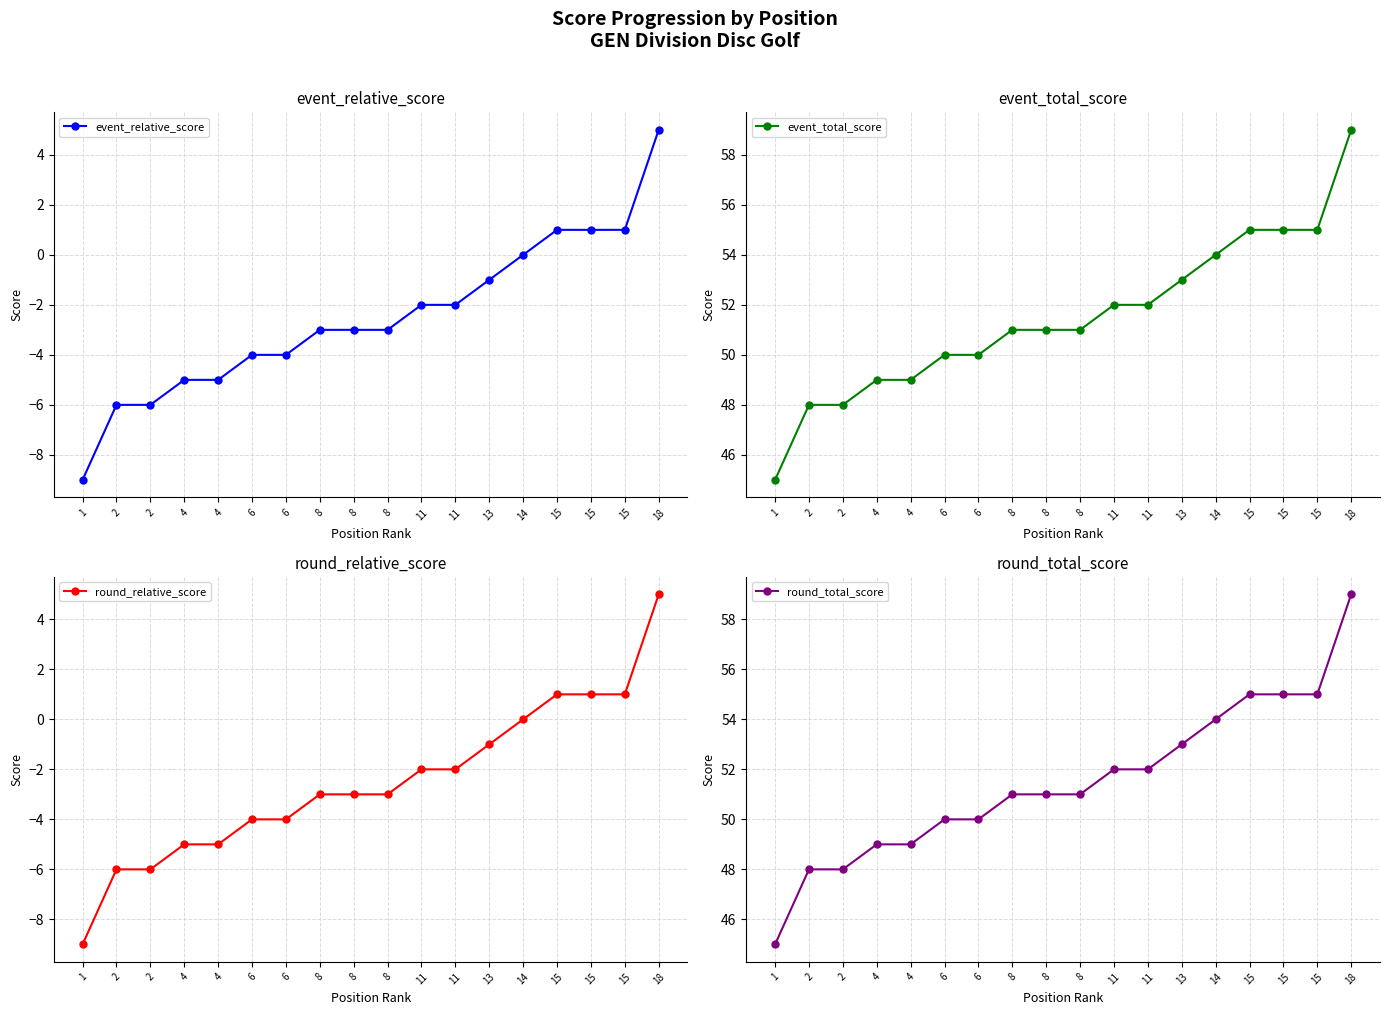

Rank the series by their maximum value, from lowest to highest.

event_relative_score, round_relative_score, event_total_score, round_total_score